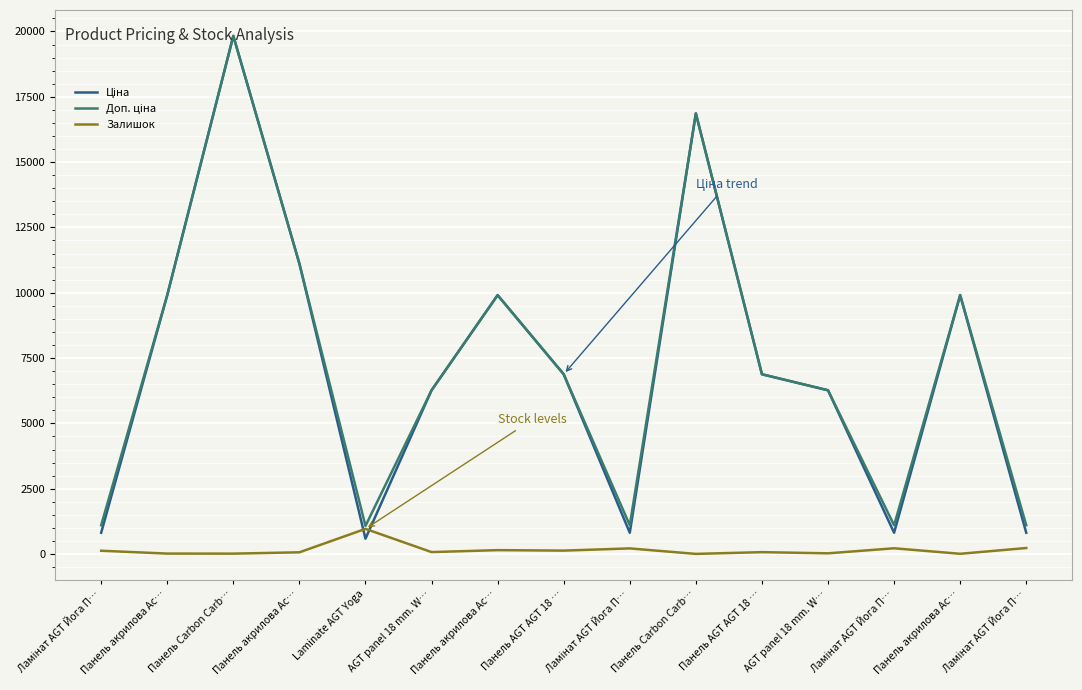

What is the approximate value of Ціна at Панель акрилова Ac…?

9908.5